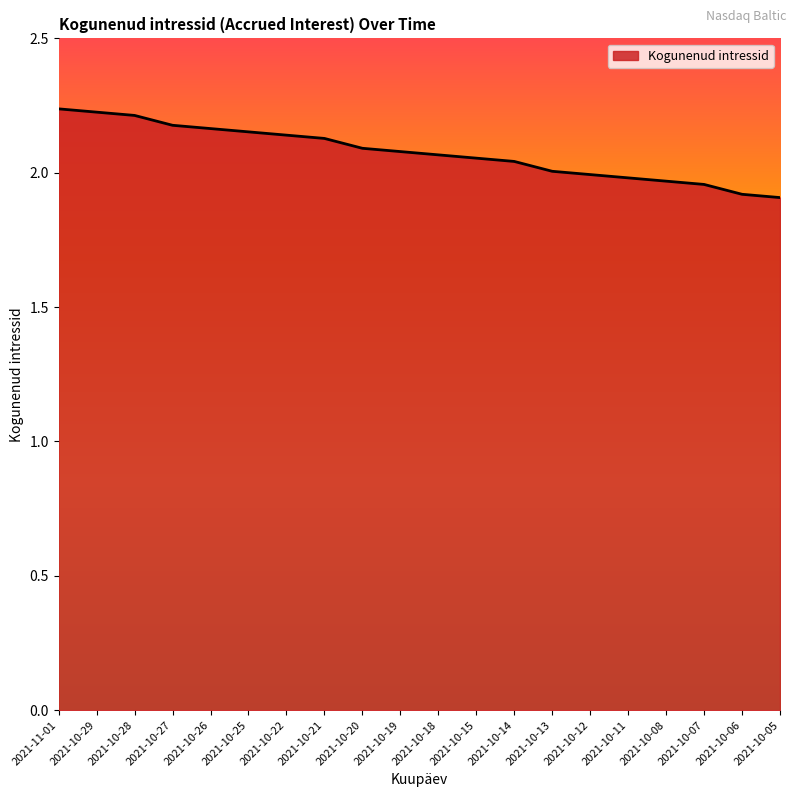

Approximately how many times larger is the value at 2021-10-15 compared to 2021-10-26?

0.9